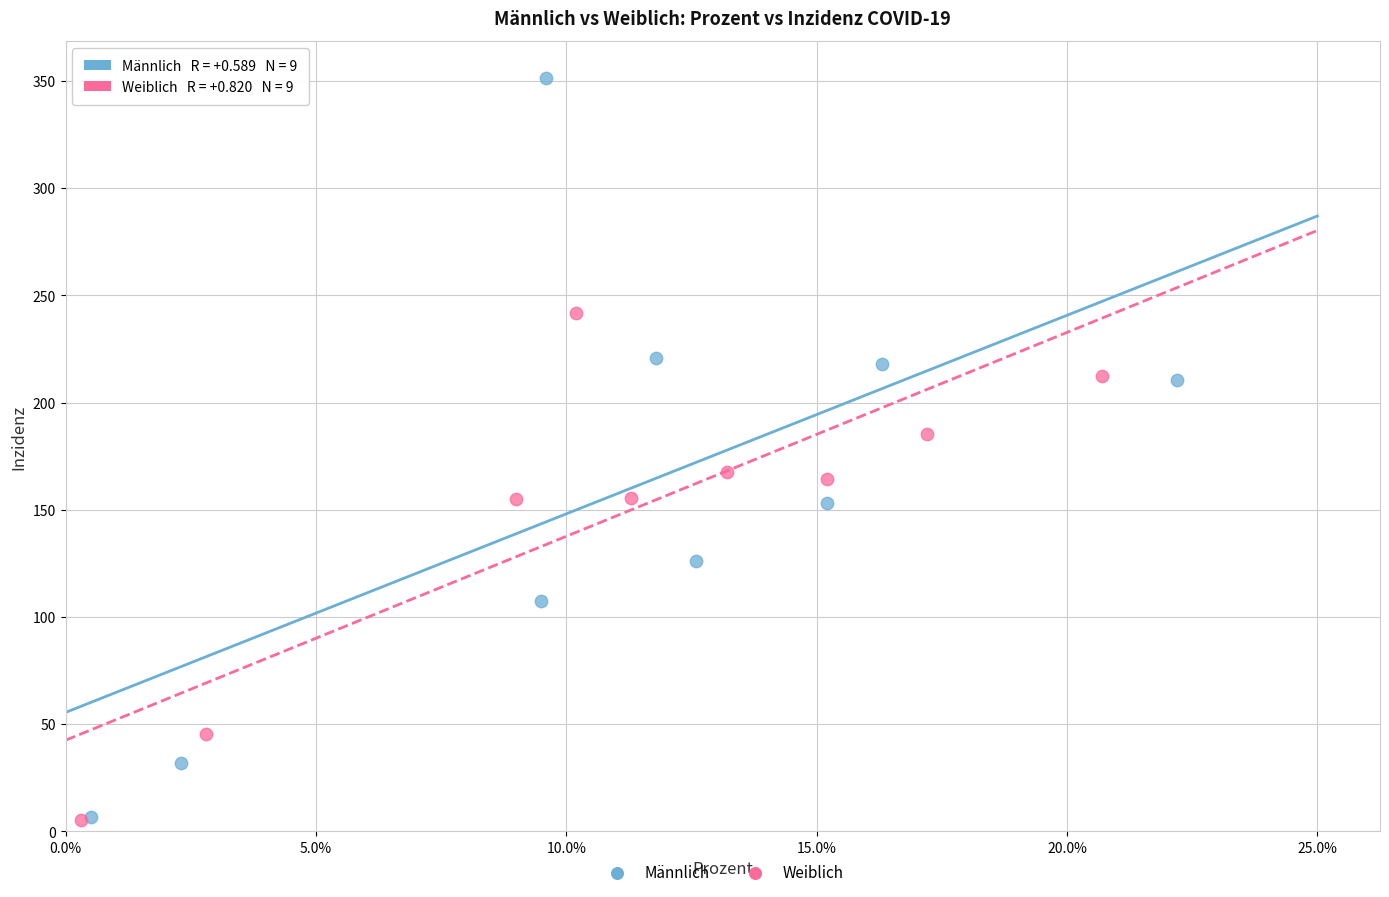

Which series reaches the maximum Y coordinate?

Männlich